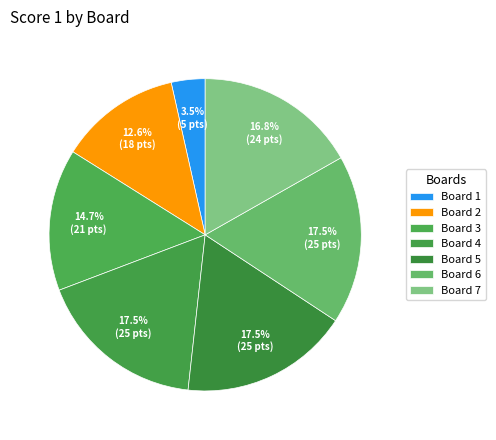

What is the total percentage of Board 7 and Board 2?

29.4%